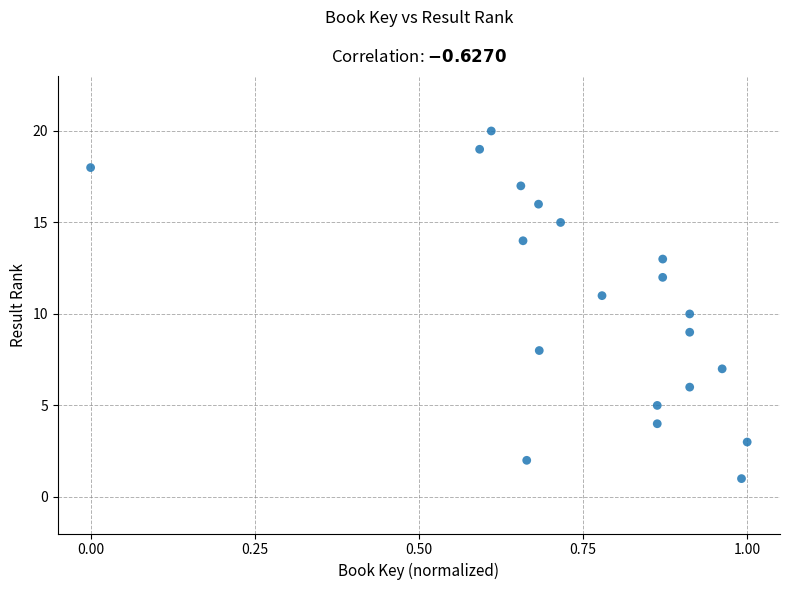

What is the range of Y values (max minus min)?

19